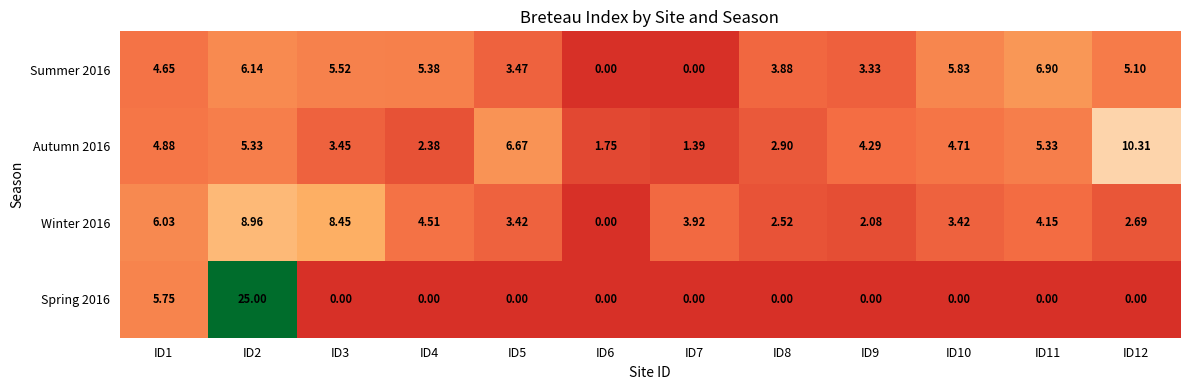

Which series changed the most between ID2 and ID11?

Spring 2016